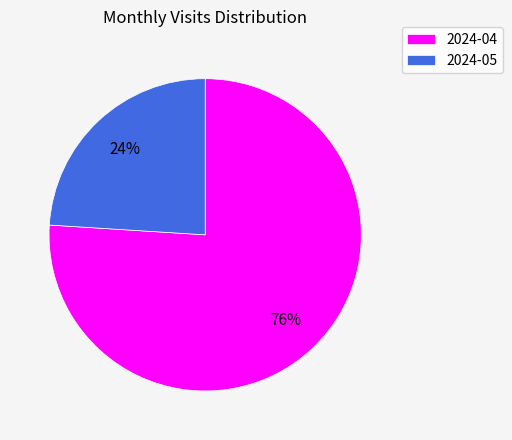

Between 2024-04 and 2024-05, which is larger?

2024-04